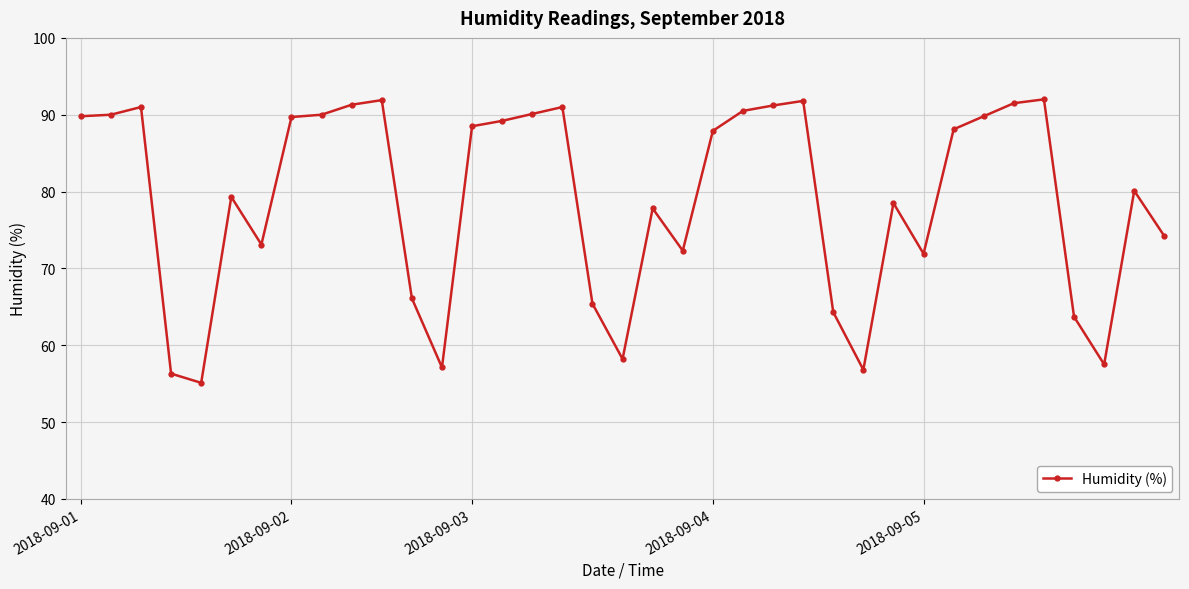

What is the minimum value shown in the chart?

55.1